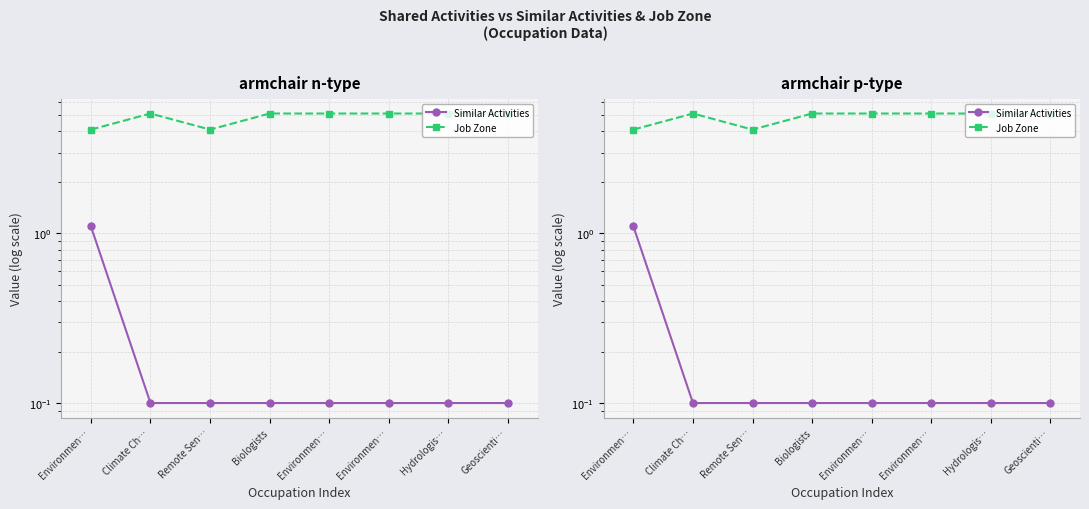

True or false: Job Zone and Similar Activities cross at least once.

False